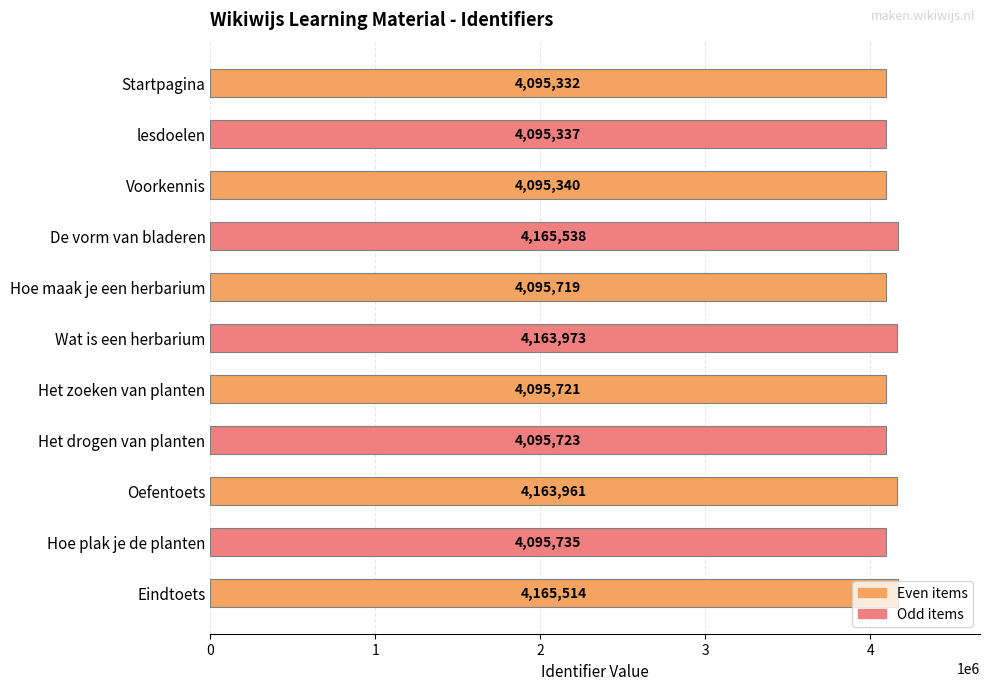

Is it true that the value at Startpagina is 4095332?

True